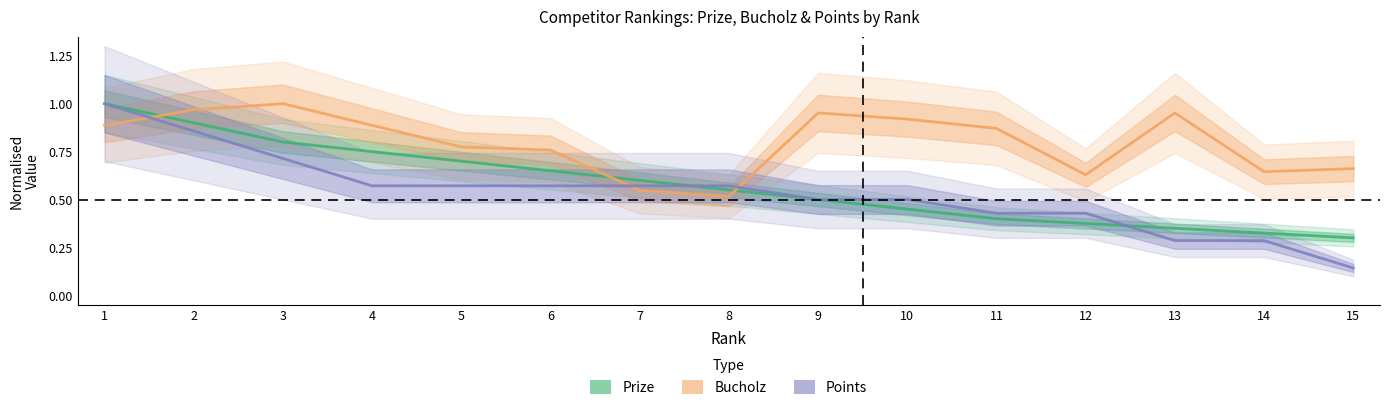

Is it true that Points equals 0.2 at 5?

False